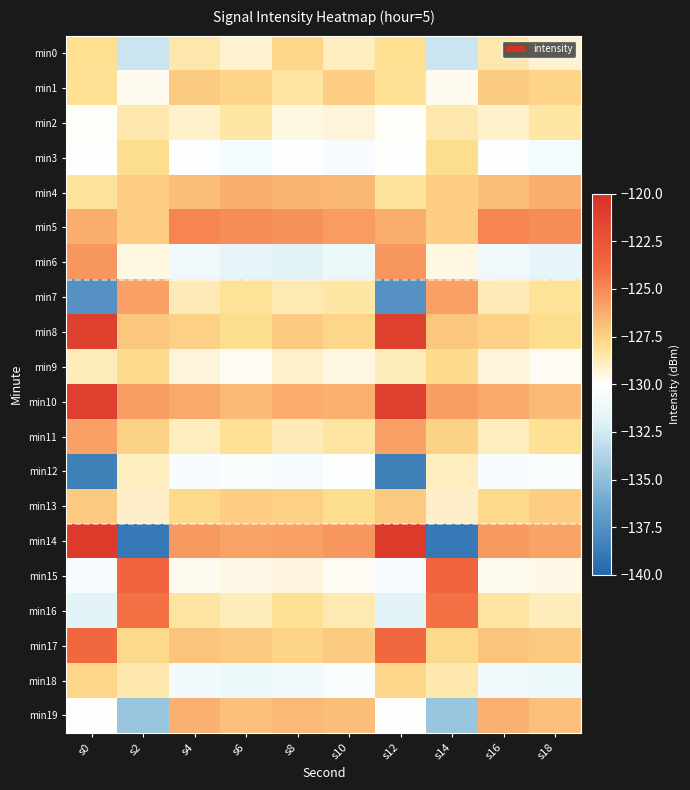

Count the number of data series in this chart.

20